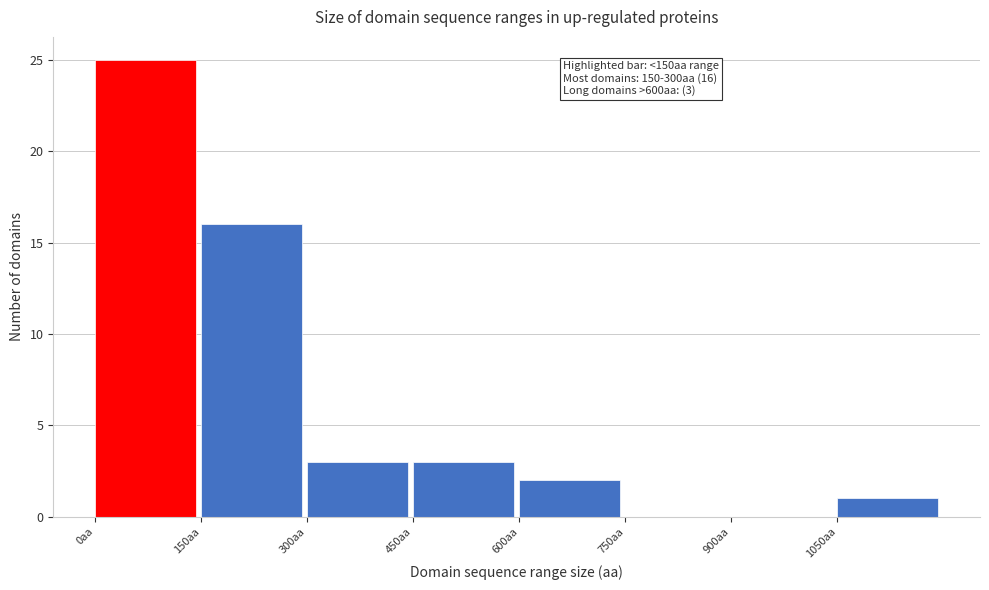

Which range on the x-axis has the tallest bar?

0 to 150